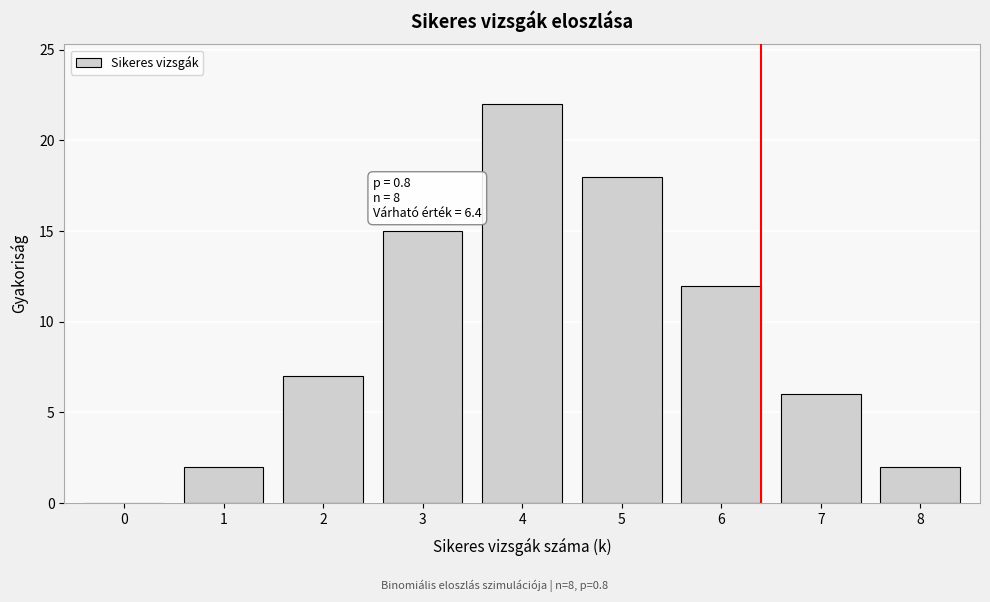

Reading left to right, what are all the values shown in this chart?

0=0	1=2	2=7	3=15	4=22	5=18	6=12	7=6	8=2